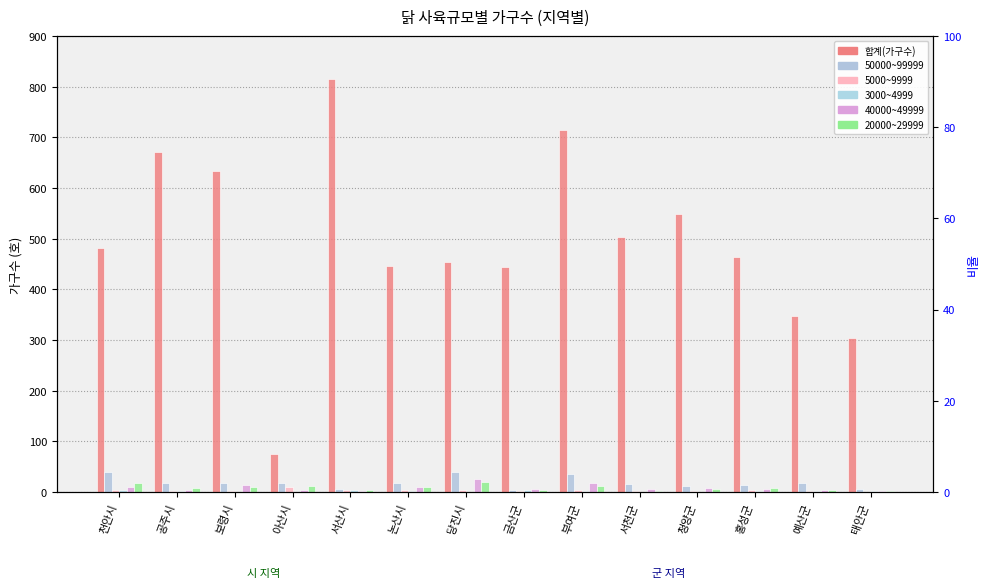

What value does the 50000~99999 series have at 아산시, to the nearest 5?

20